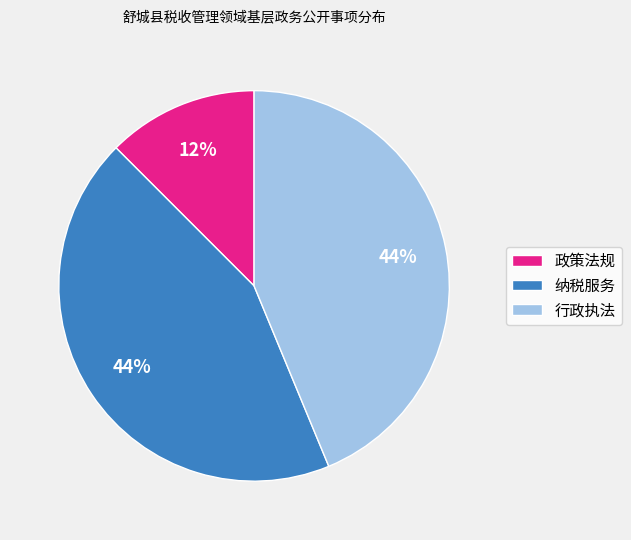

Is it true that 行政执法 is 44% of the pie?

True